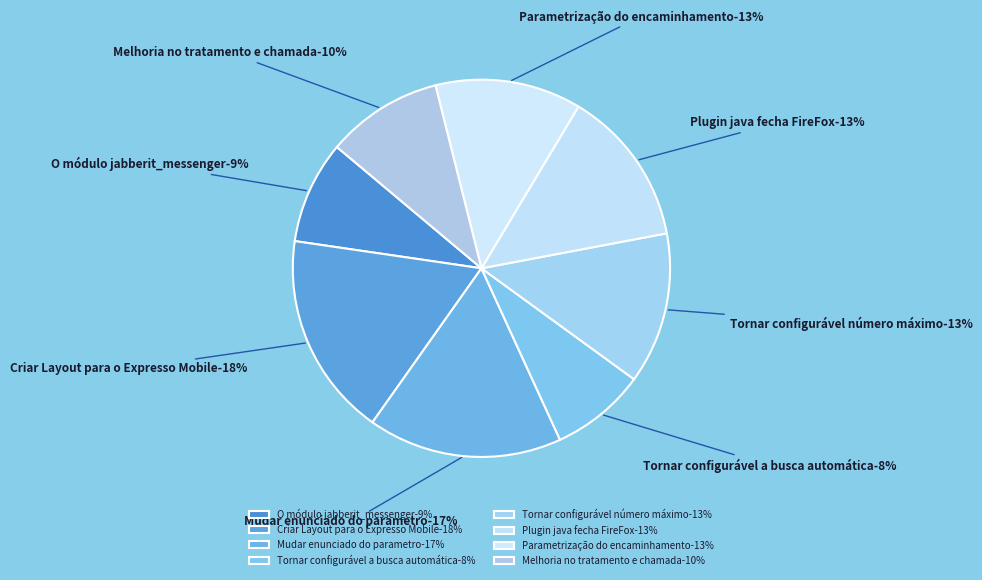

Which category has the smallest portion of the pie?

Tornar configurável a busca automática